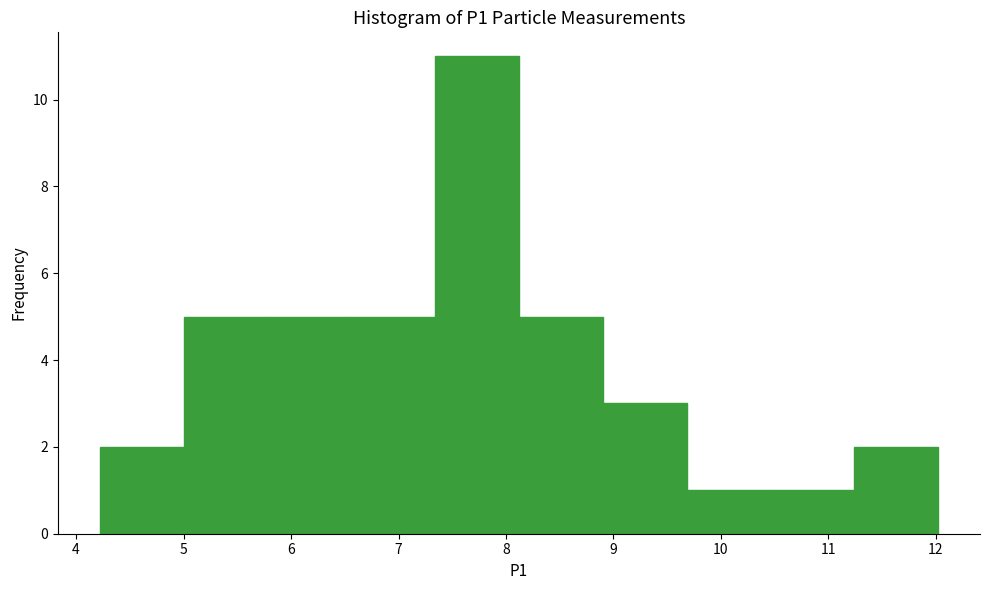

Reading left to right, list every bar in this chart as the range it spans on the x-axis followed by its height. Neither the bar edges nor the heights are printed on the chart, so give them approximately, as read against the axes.

4.22 to 5.00: 2
5.00 to 5.78: 5
5.78 to 6.56: 5
6.56 to 7.34: 5
7.34 to 8.12: 11
8.12 to 8.90: 5
8.90 to 9.68: 3
9.68 to 10.46: 1
10.46 to 11.24: 1
11.24 to 12.02: 2